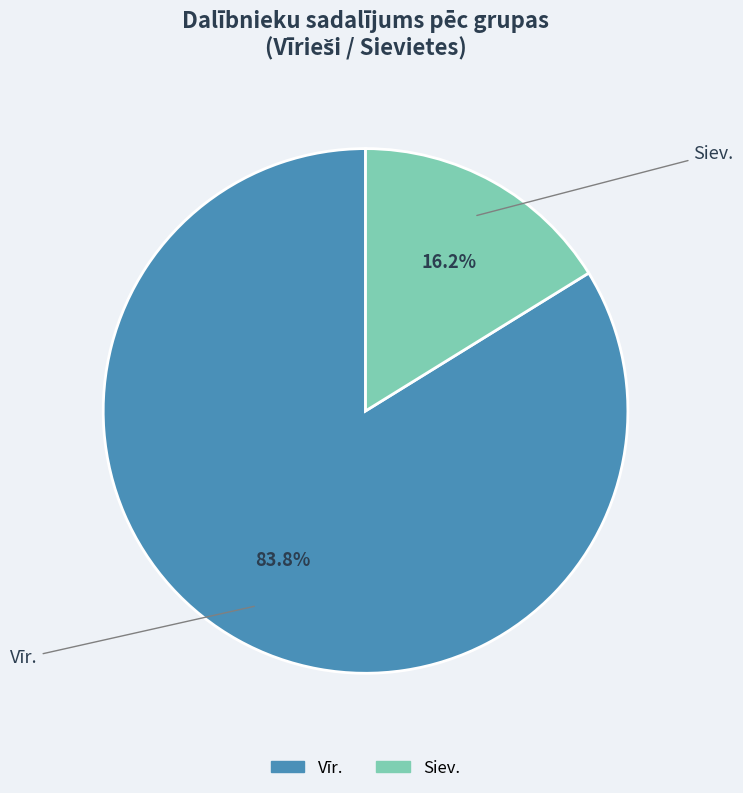

To the nearest percent, what portion does Siev. represent?

16%